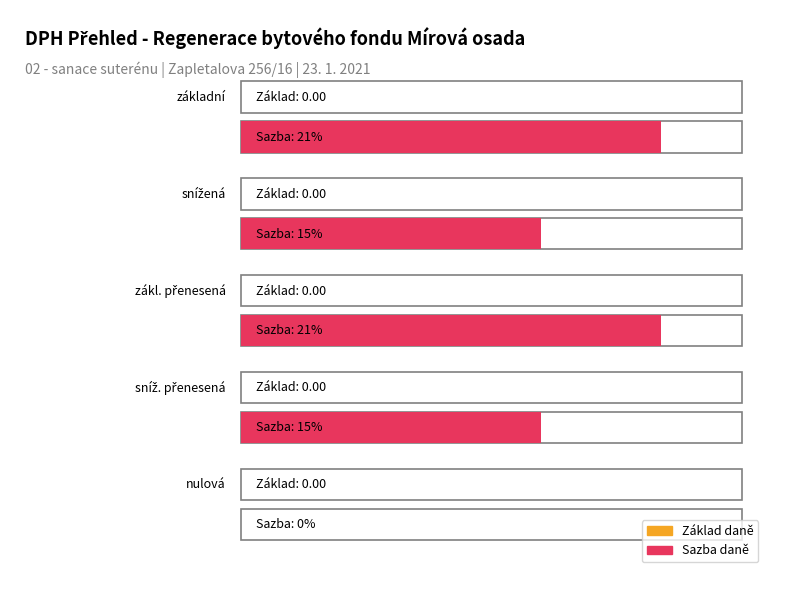

What is the spread (max minus min) of values at základní?

0.2